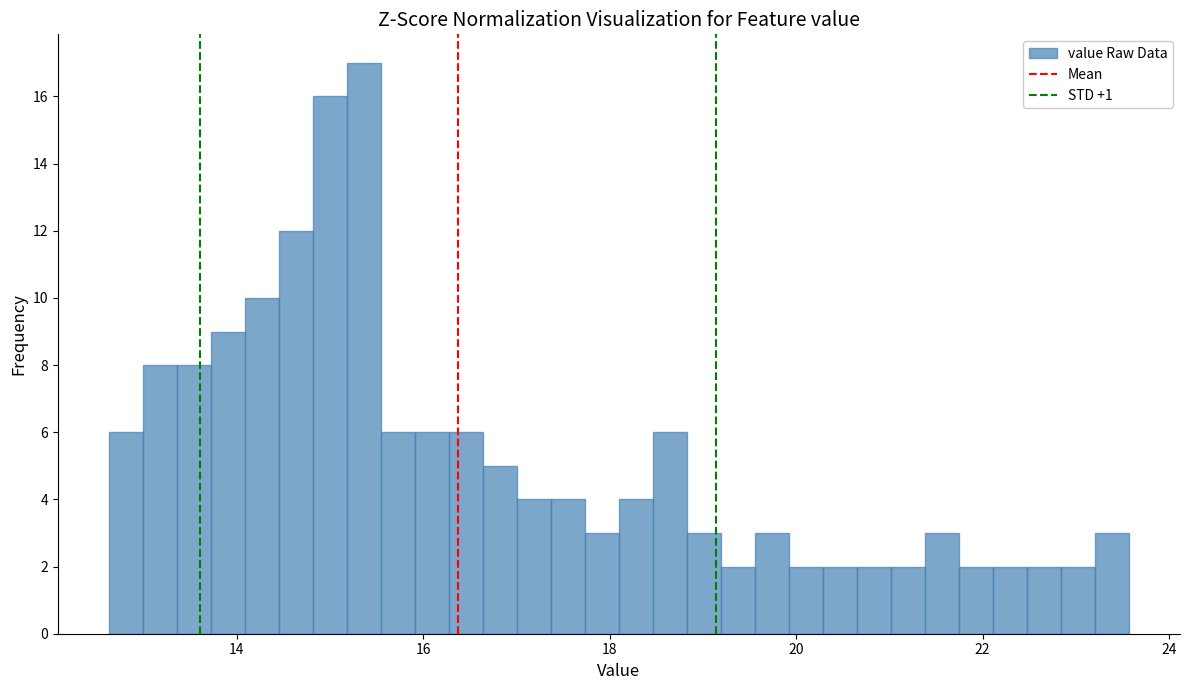

Read against the x-axis, roughly where is the centre of the tallest bar?

15.4